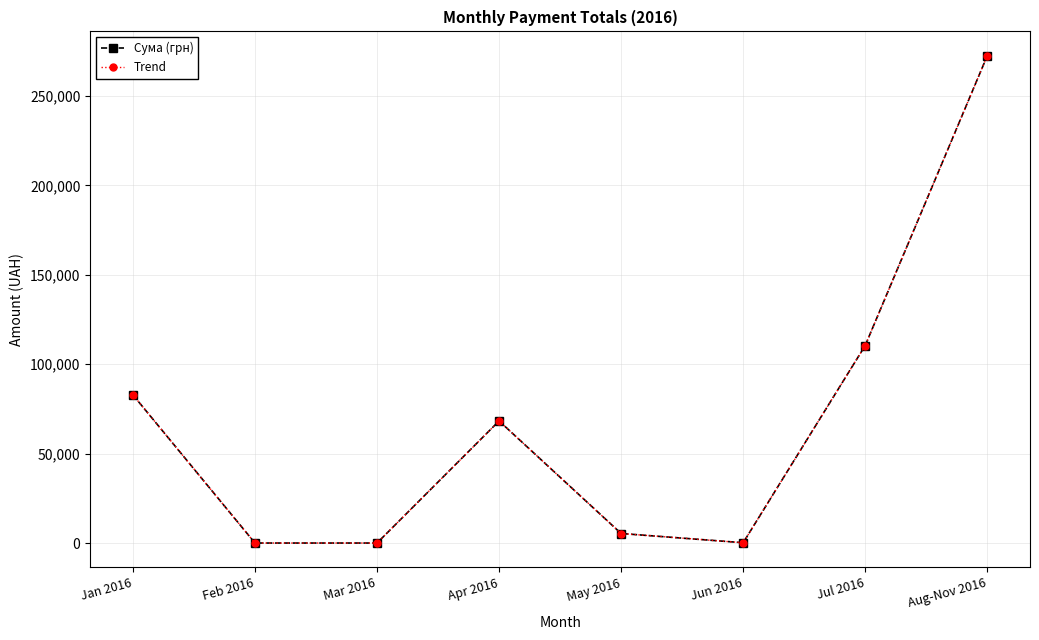

Does the chart have visible grid lines?

Yes